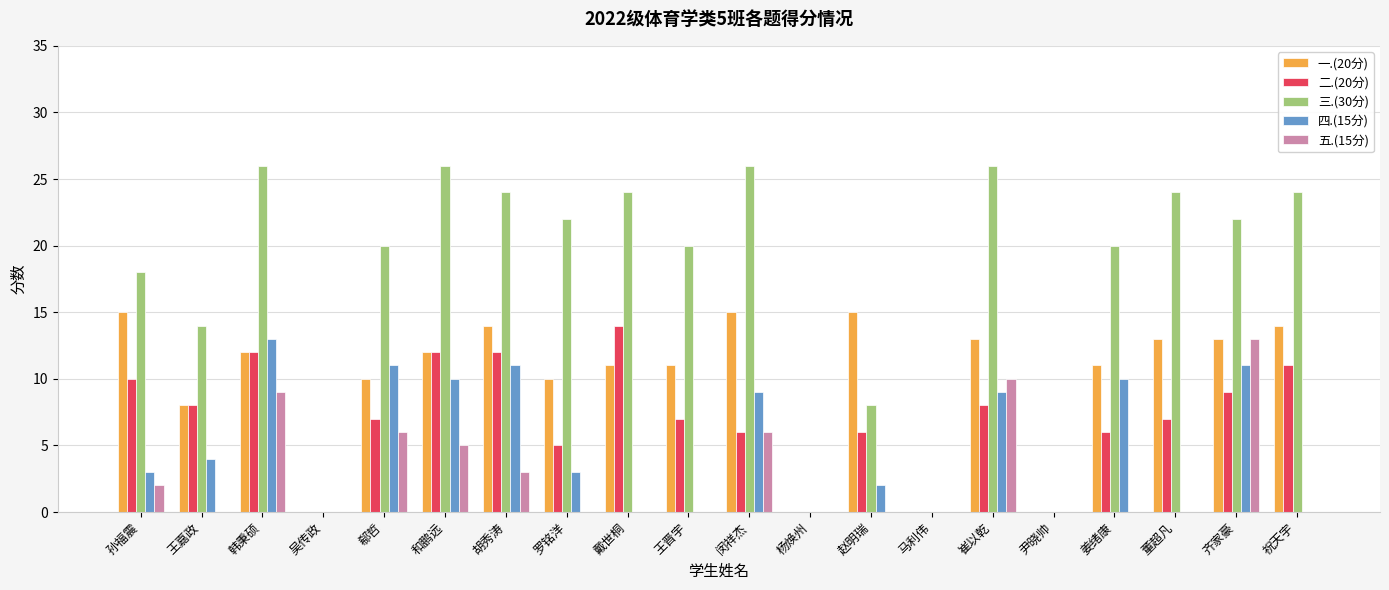

What is the greatest value displayed?

26